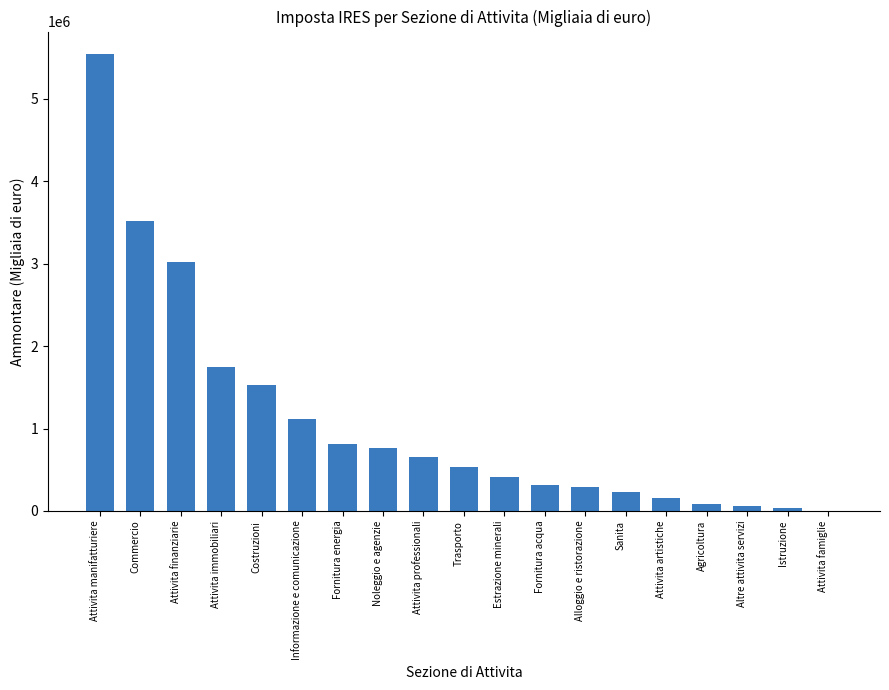

Approximately how many times larger is the value at Sanita compared to Commercio?

0.1